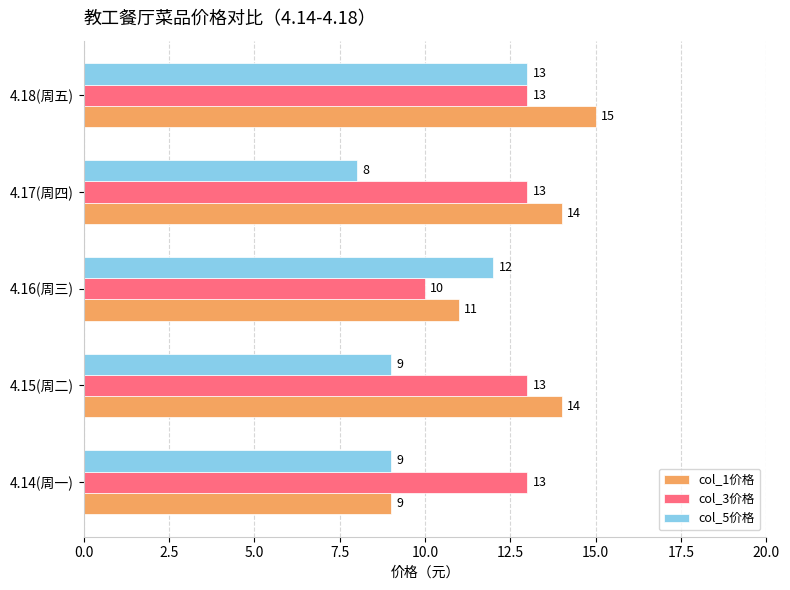

Is the value of col_1价格 at 4.15(周二) greater than the value of col_3价格 at 4.17(周四)?

Yes